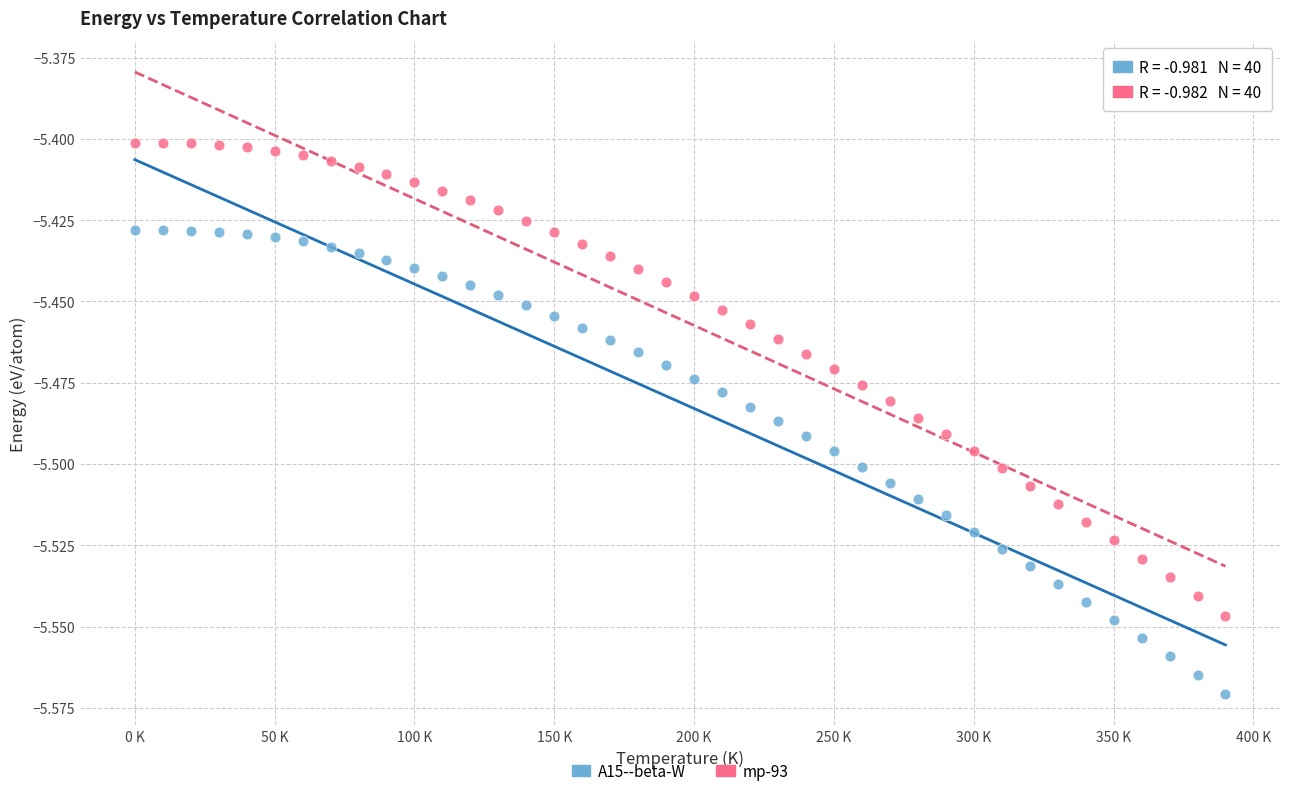

Across all data points, what is the range of X values (max minus min)?

390.0